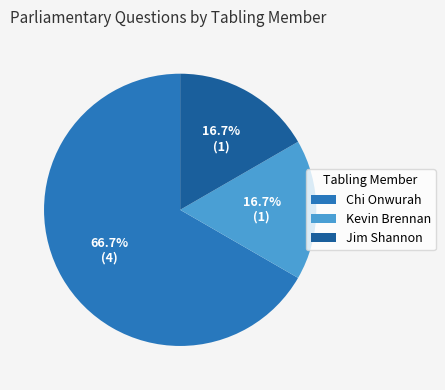

What percentage is NOT represented by Kevin Brennan?

83.3%